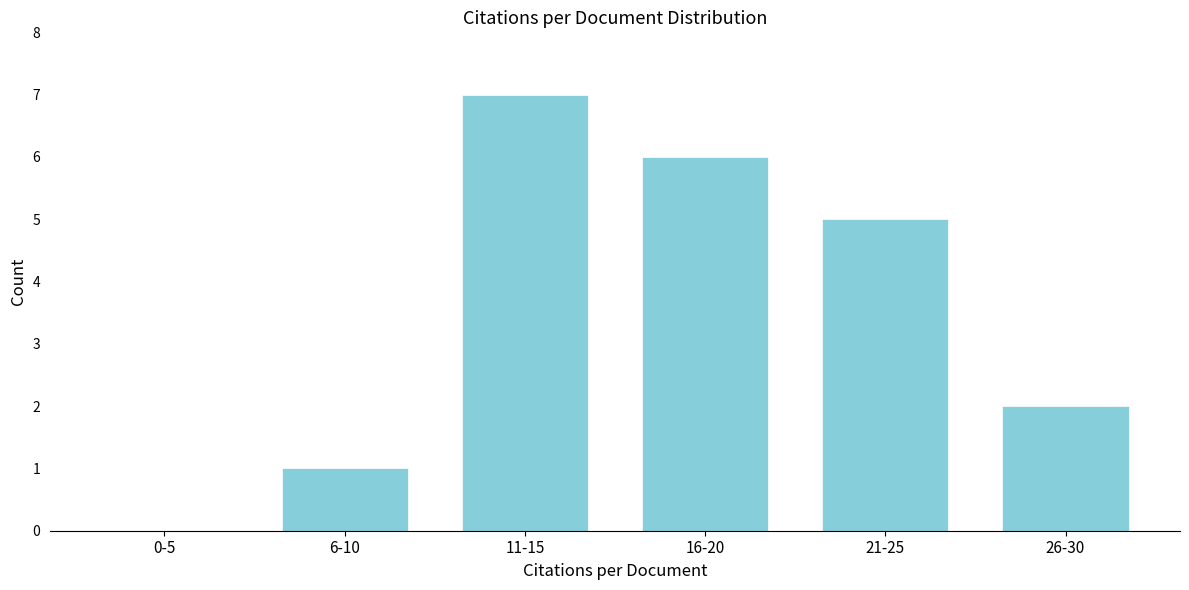

Reading left to right, extract all data points from this chart.

0-5=0	6-10=1	11-15=7	16-20=6	21-25=5	26-30=2